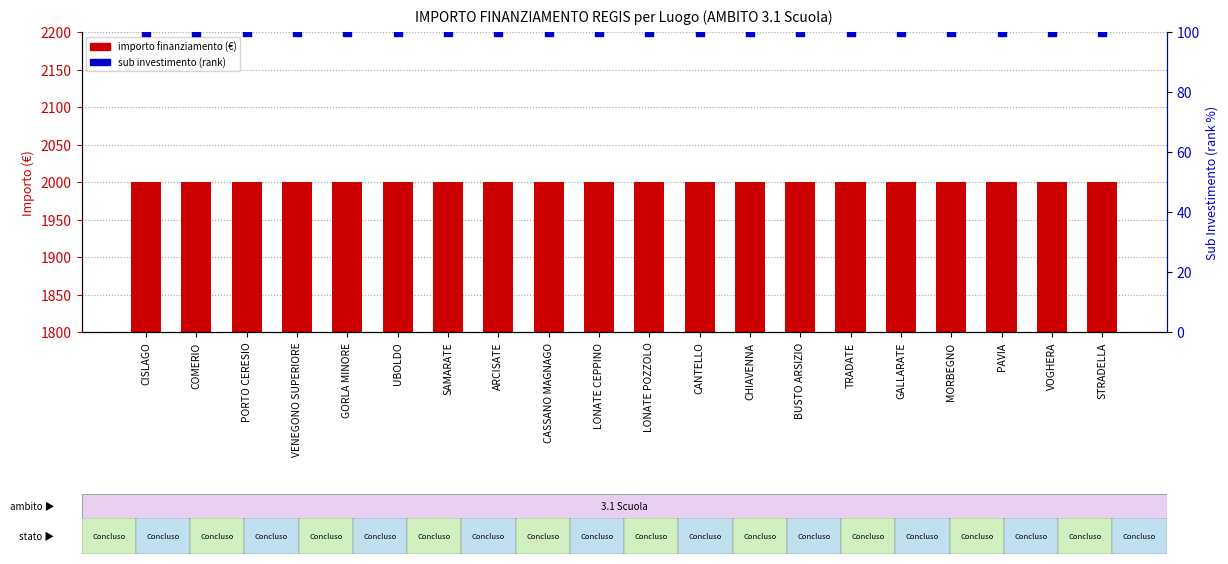

Which series has the widest spread of Y values?

importo finanziamento